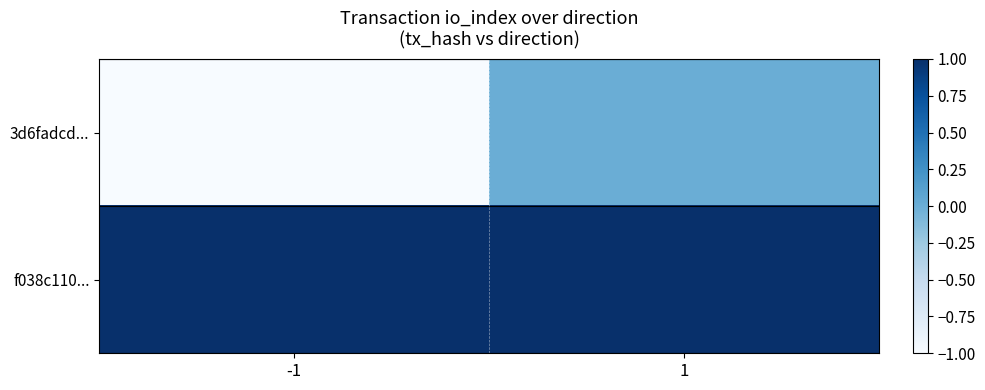

How many distinct data groups are displayed?

2